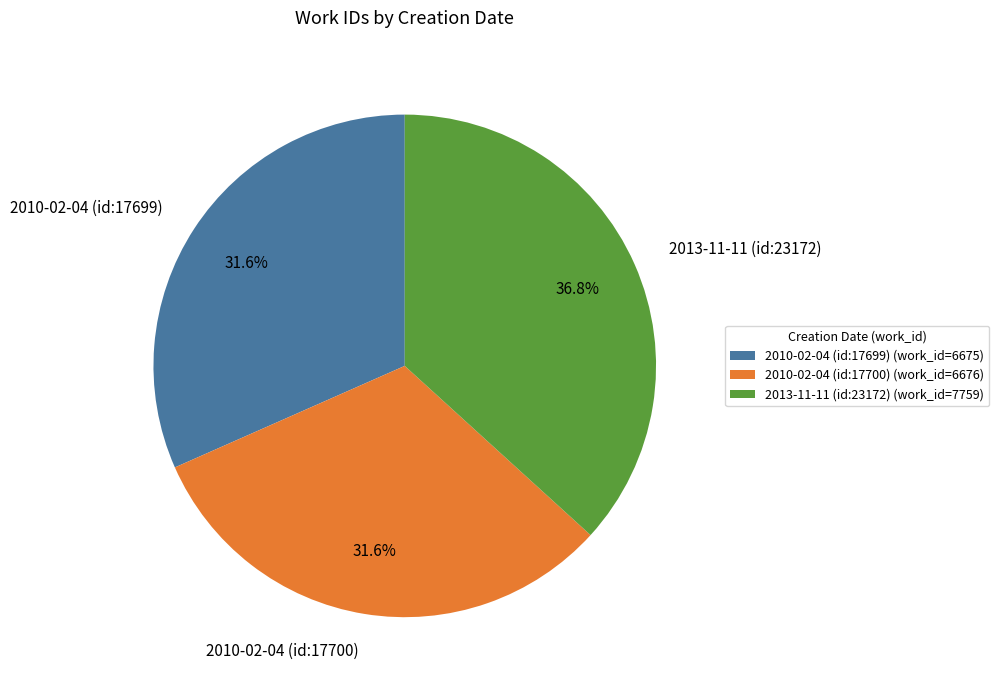

True or false: 2010-02-04 (id:17699) accounts for 32% of the total.

True